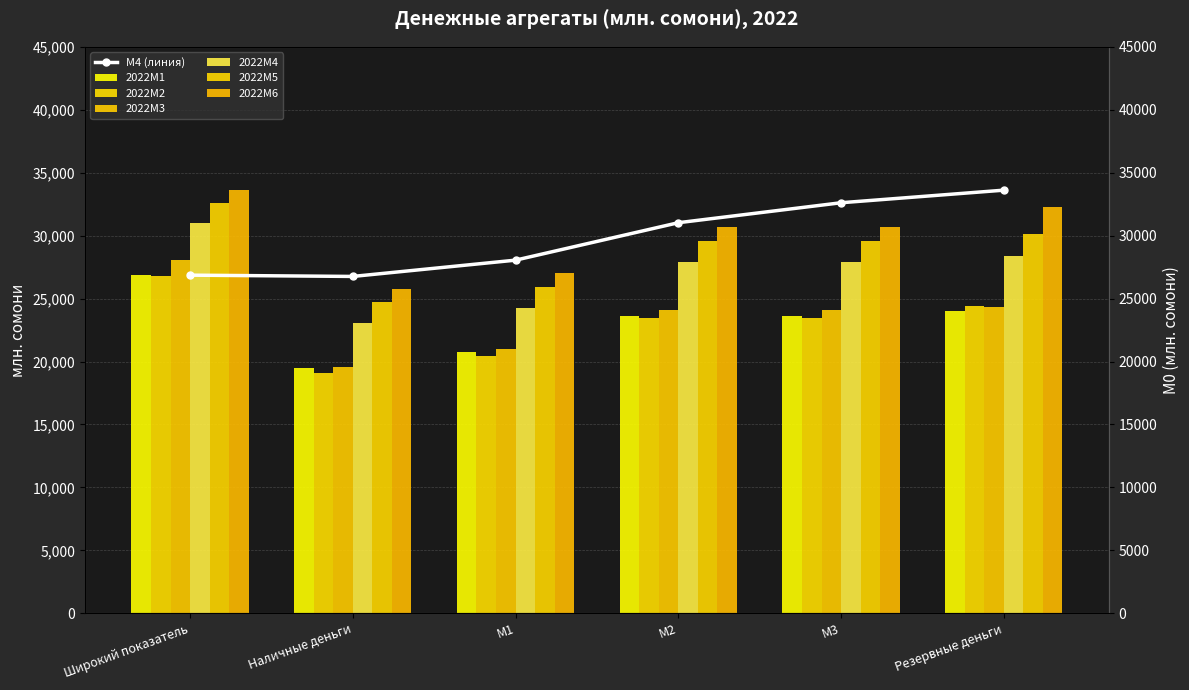

Are the bars horizontal?

No